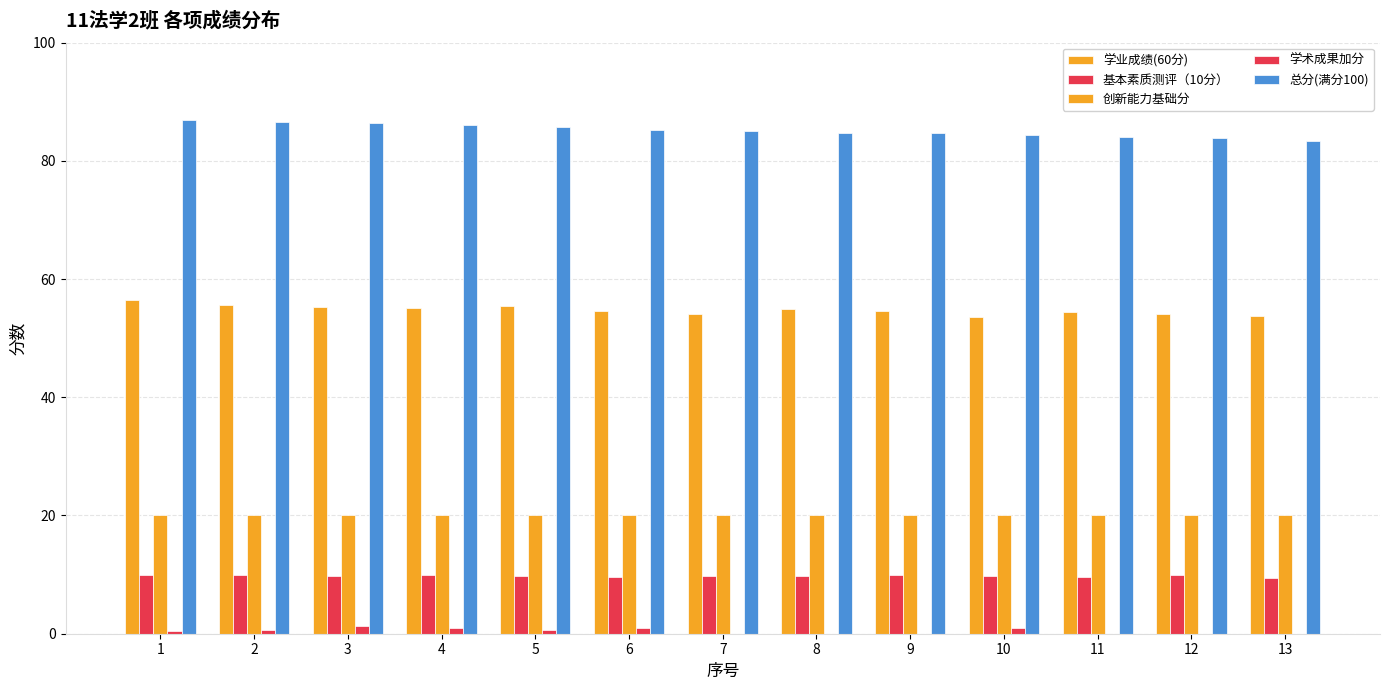

Between 9 and 11, which is larger?

9